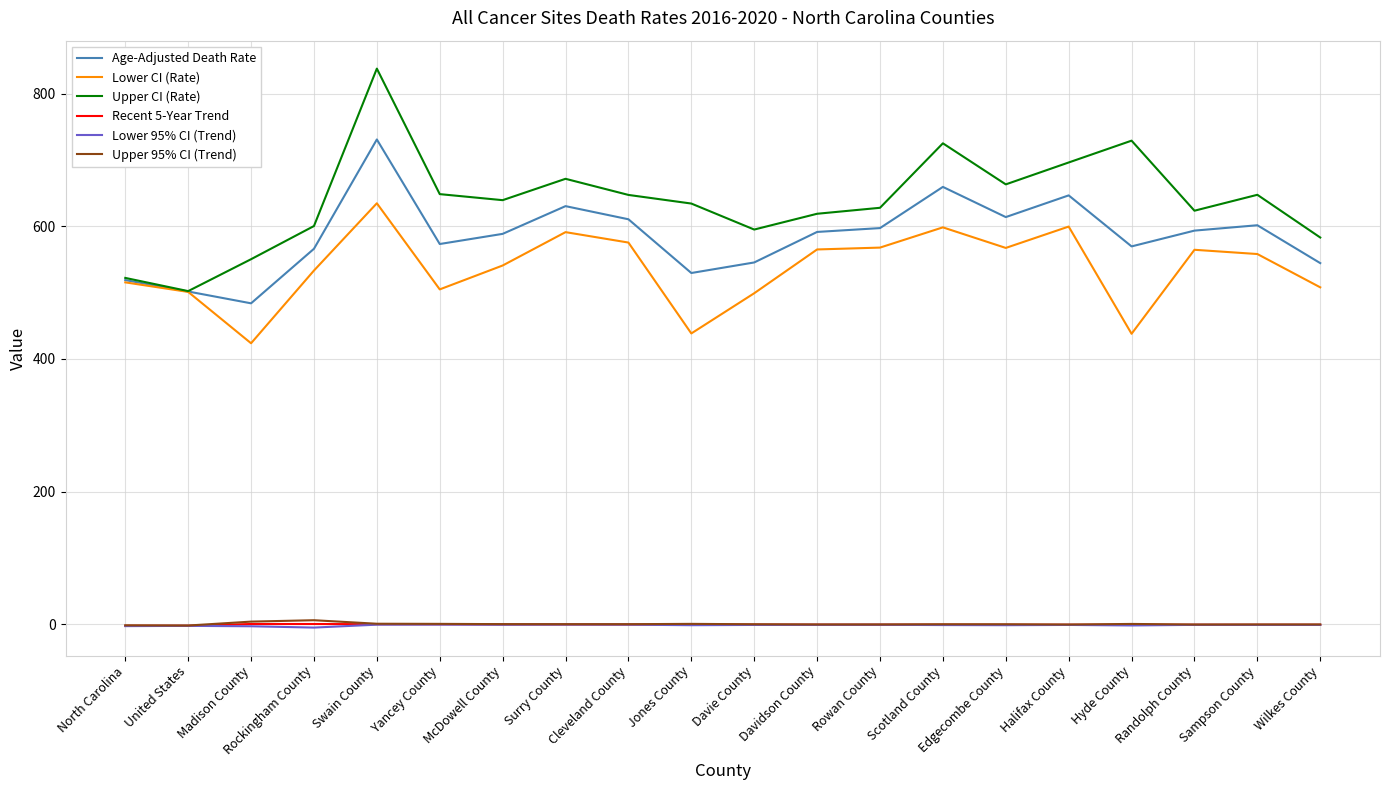

The value of Upper CI (Rate) at Wilkes County is 583.1. True or false?

True